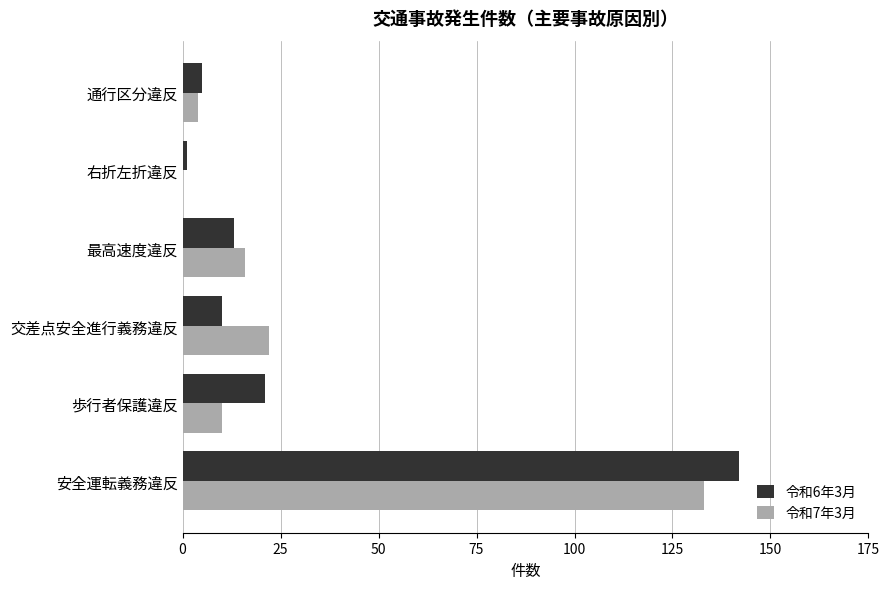

Which category has the highest value in the 令和7年3月 series?

安全運転義務違反